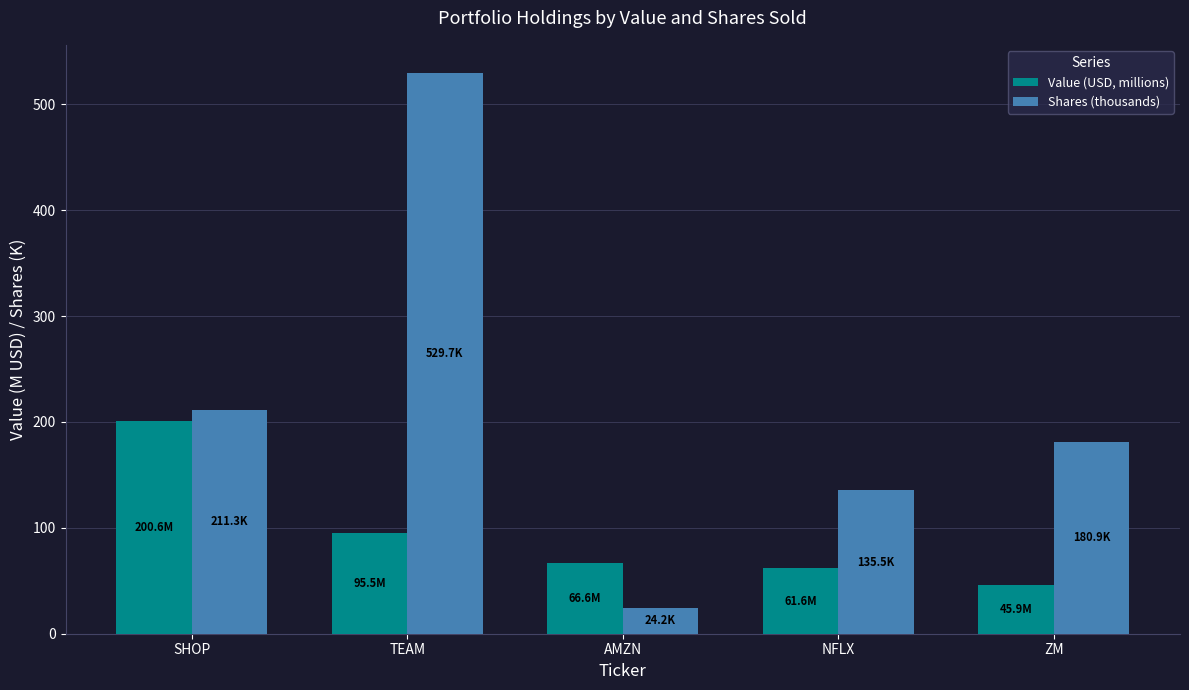

What is the maximum value shown in the chart?

529.7